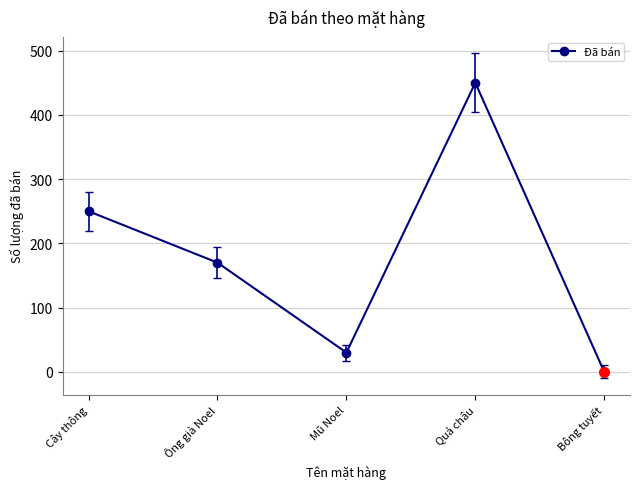

Approximately how many times larger is the value at Ông già Noel compared to Cây thông?

0.7